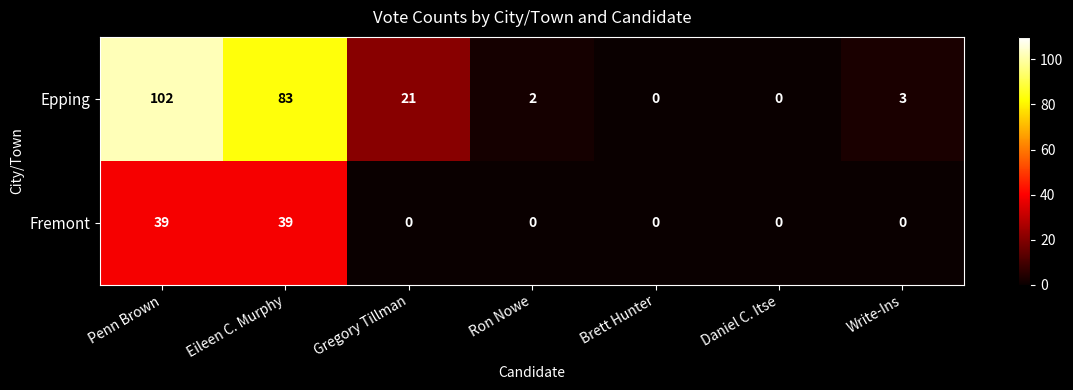

What is the maximum value shown in the chart?

102